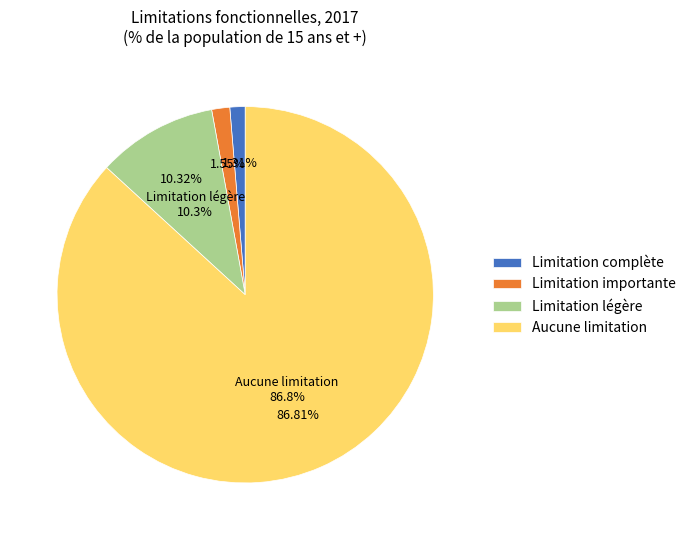

What is the smallest slice in the pie chart?

Limitation complète